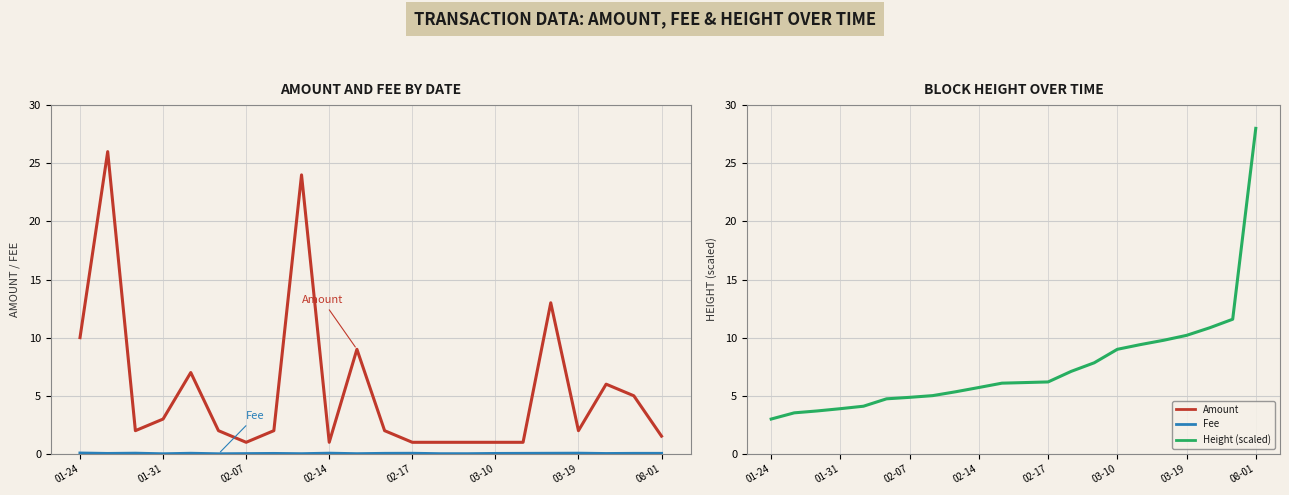

What is the maximum value shown in the chart?

28.0